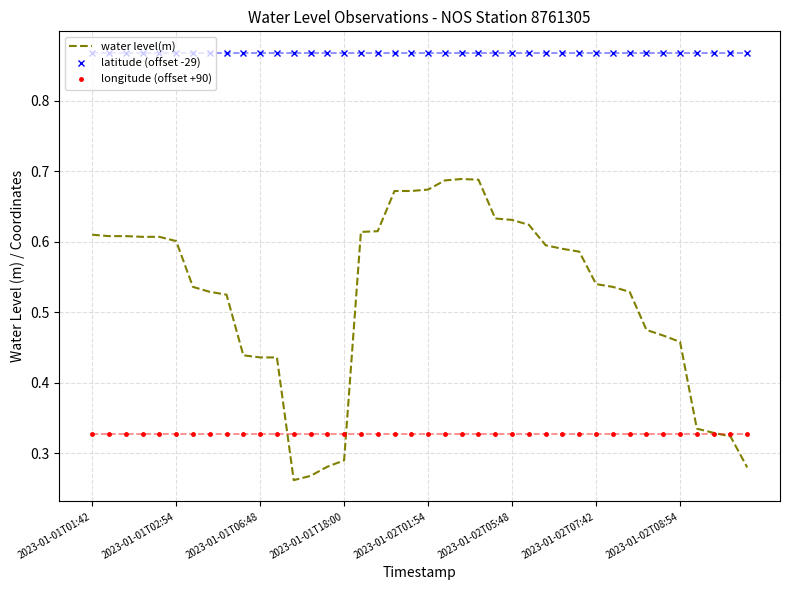

Rank the series by their maximum value, from highest to lowest.

latitude (offset -29), water level(m), longitude (offset +90)